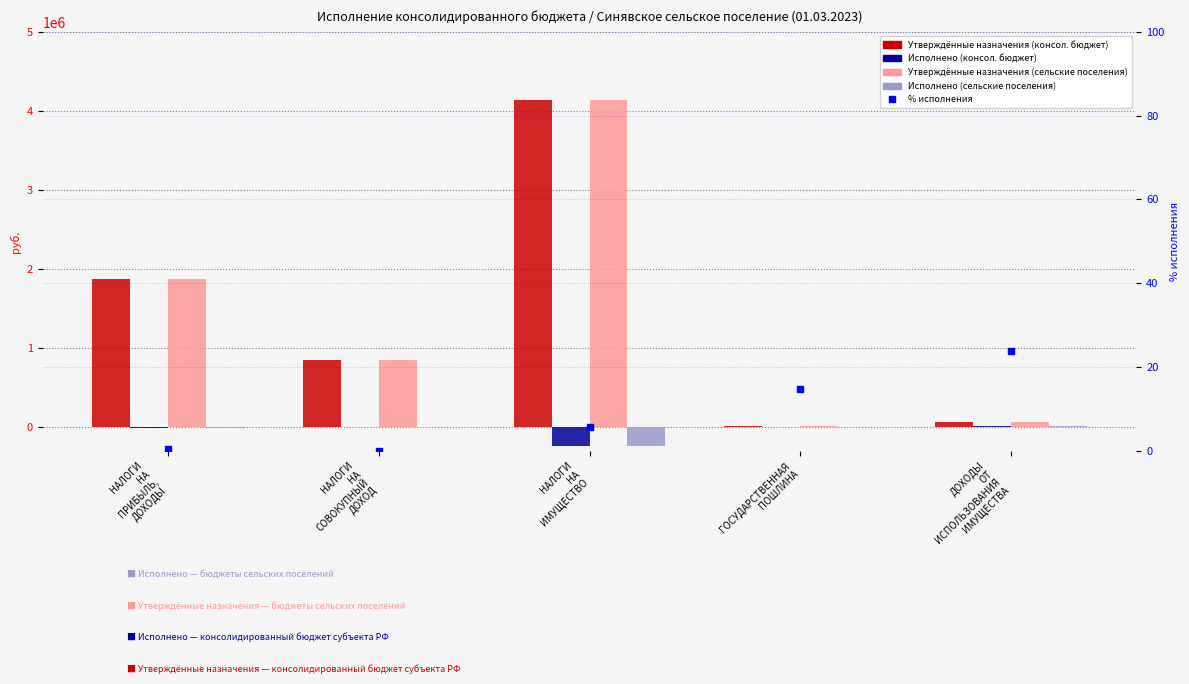

What is the difference between the Утверждённые назначения (сельские поселения) values at ДОХОДЫ
ОТ
ИСПОЛЬЗОВАНИЯ
ИМУЩЕСТВА and НАЛОГИ
НА
ПРИБЫЛЬ,
ДОХОДЫ?

1805200.0